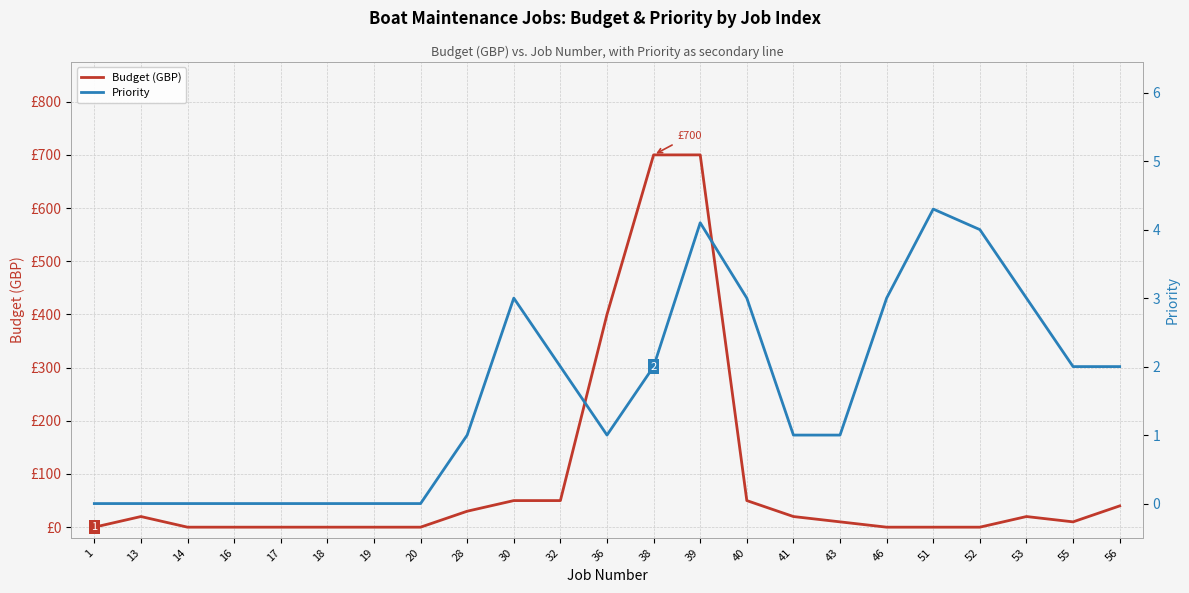

Between 46 and 55, which is larger?

55